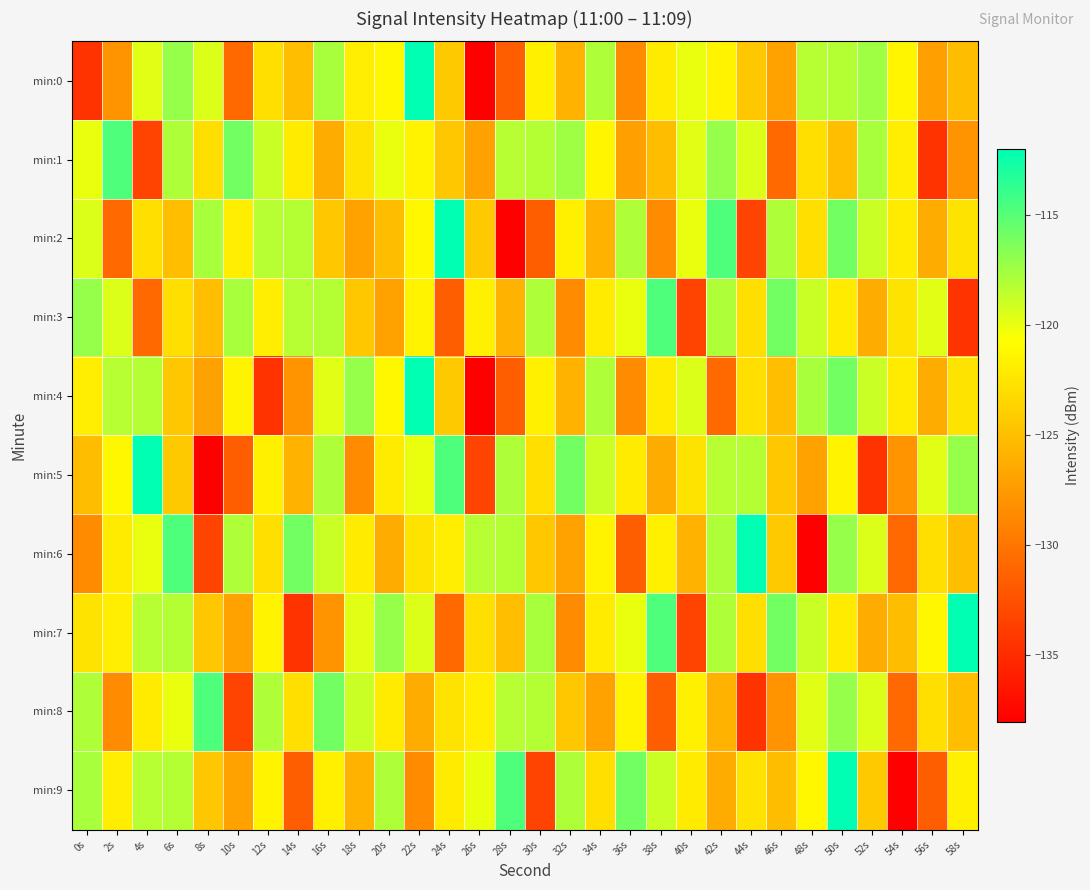

How many series are shown in this chart?

10